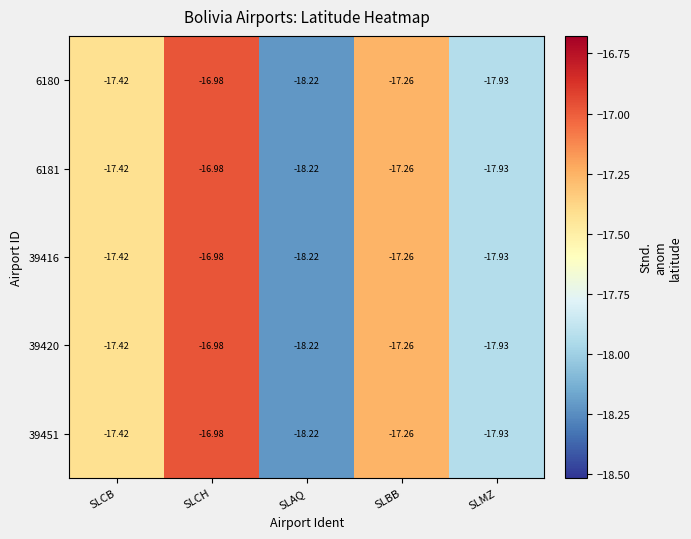

Is the value of 6181 at SLAQ greater than the value of 39420 at SLBB?

No